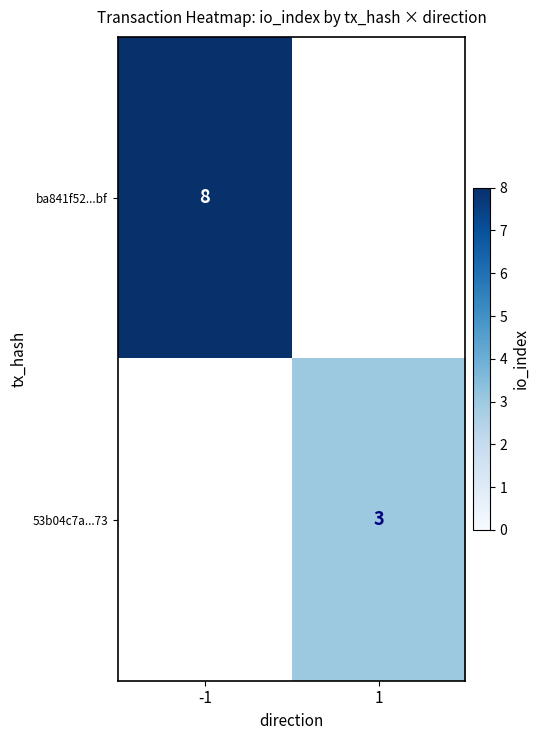

How many data points does each series have?

2